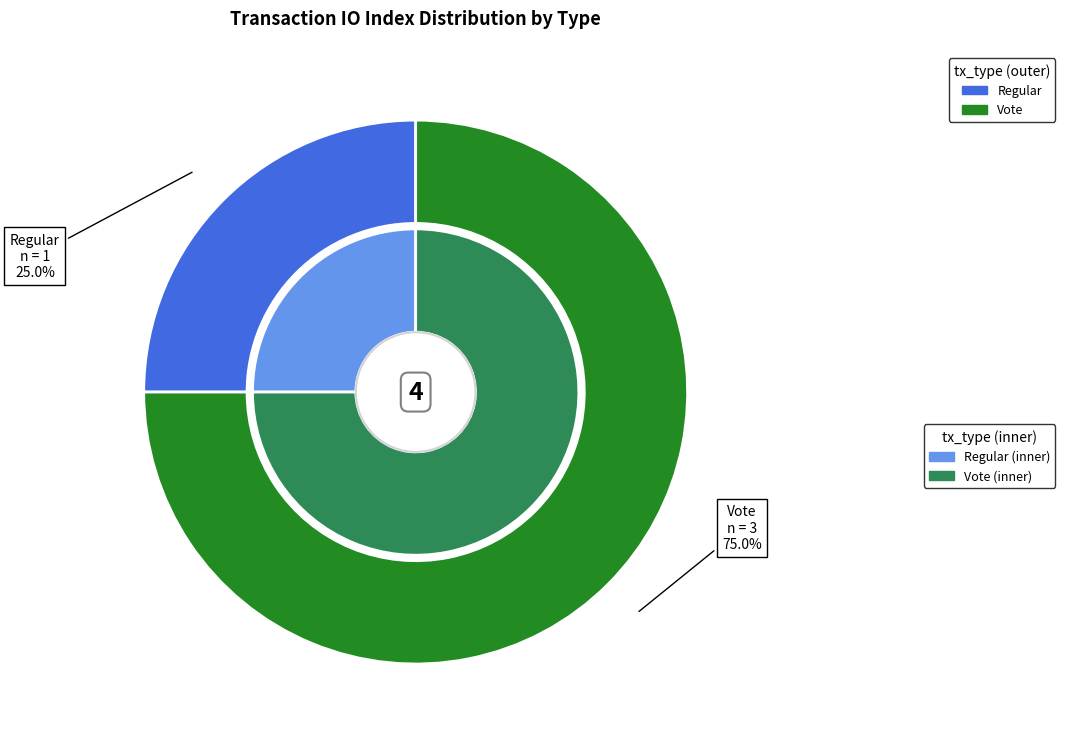

Is Vote the majority of the pie?

Yes